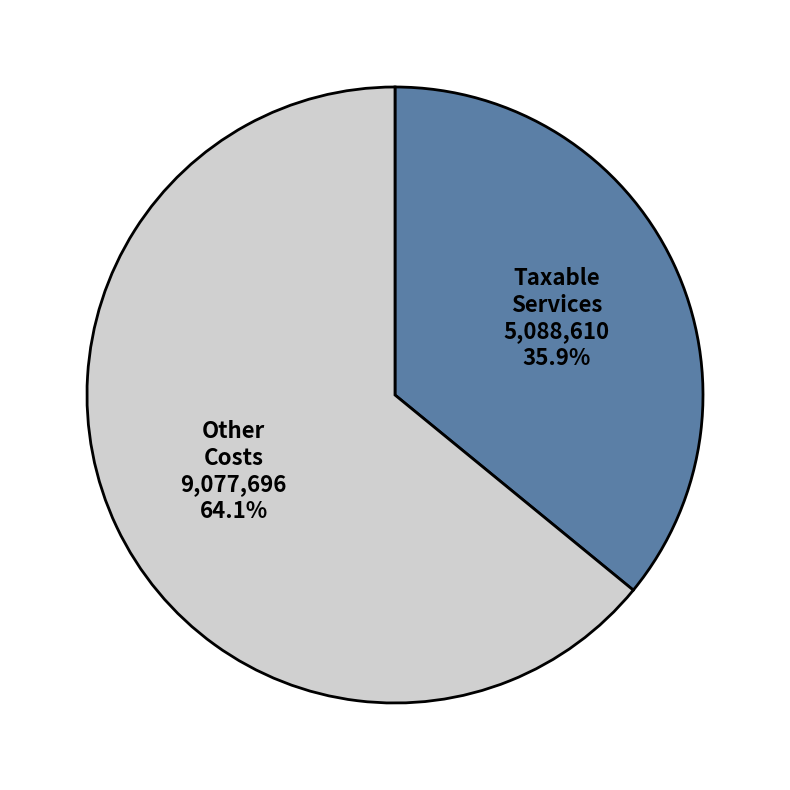

Which has a higher value, Taxable Services or Other Costs?

Other Costs